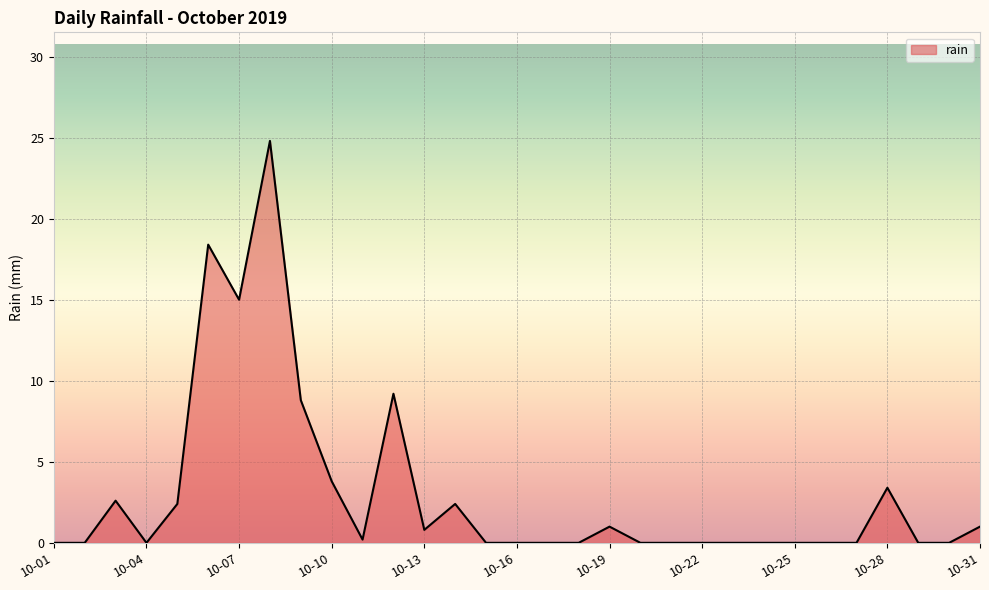

What is the sum of all values?

93.8